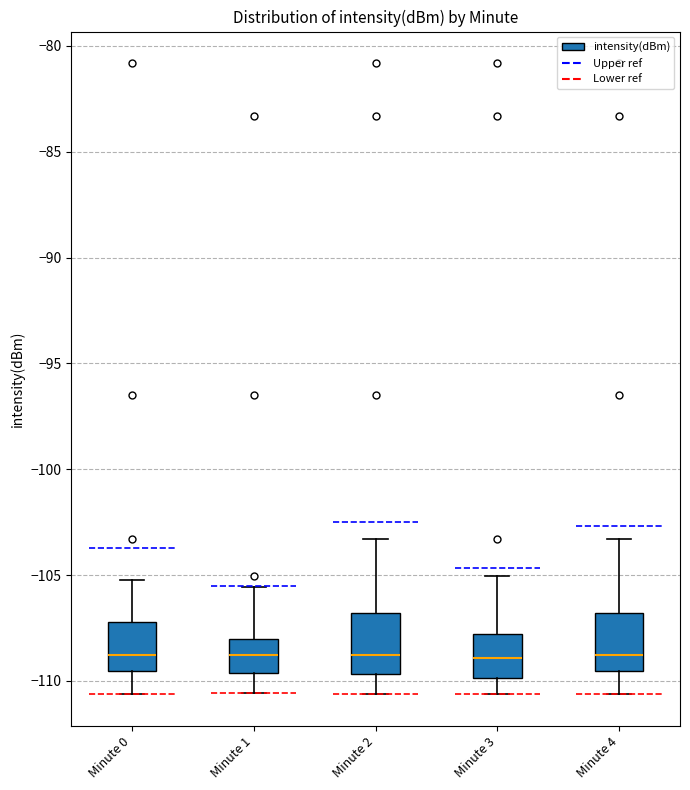

Reading left to right, transcribe this box plot: for each box, give where its median line is, the range the box spans, and where its two whiskers end, as read against the y-axis. The values are not printed on the chart, so give them approximately, as read against the axis.

Minute 0: median -109.0, box -109.5 to -107.0, whiskers -110.5 to -105.0
Minute 1: median -109.0, box -109.5 to -108.0, whiskers -110.5 to -105.5
Minute 2: median -109.0, box -109.5 to -107.0, whiskers -110.5 to -103.5
Minute 3: median -109.0, box -110.0 to -108.0, whiskers -110.5 to -105.0
Minute 4: median -109.0, box -109.5 to -107.0, whiskers -110.5 to -103.5